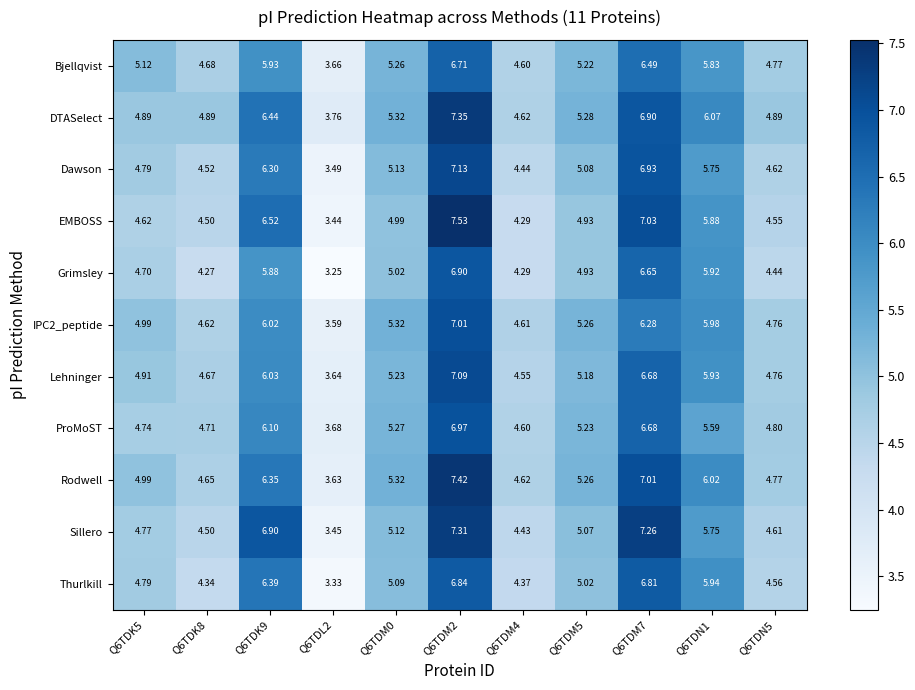

Which series has the largest range (max minus min)?

EMBOSS